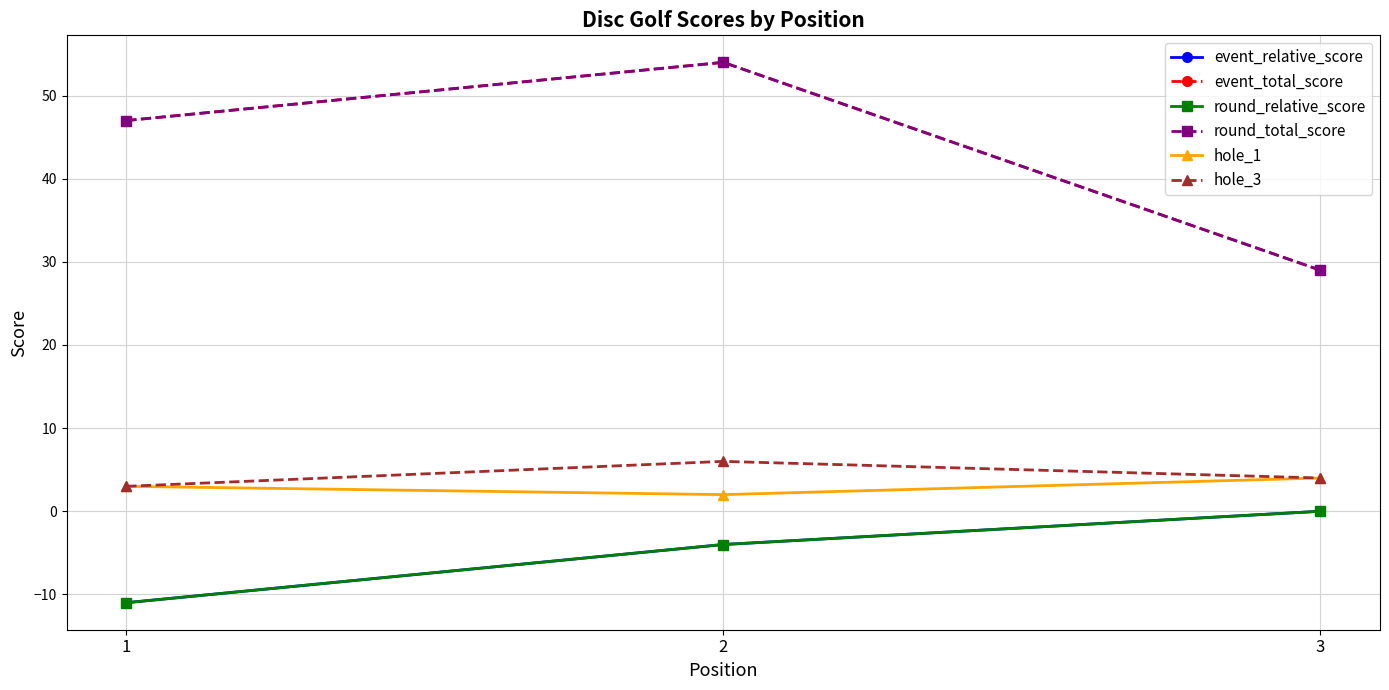

Is this an area chart (filled region under the line)?

No